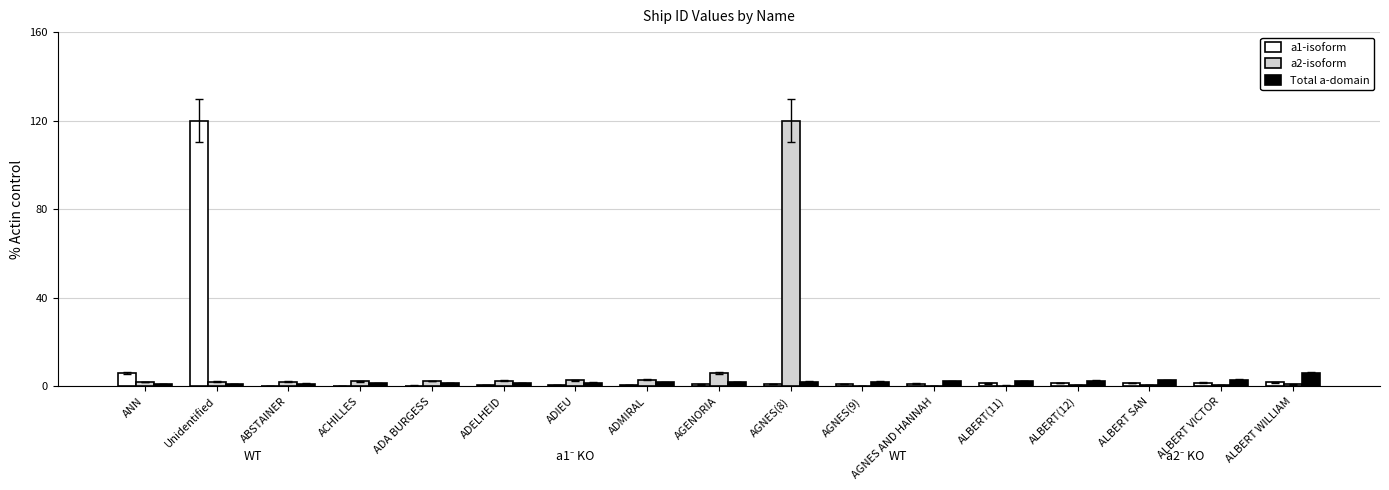

What is the maximum value shown in the chart?

120.0